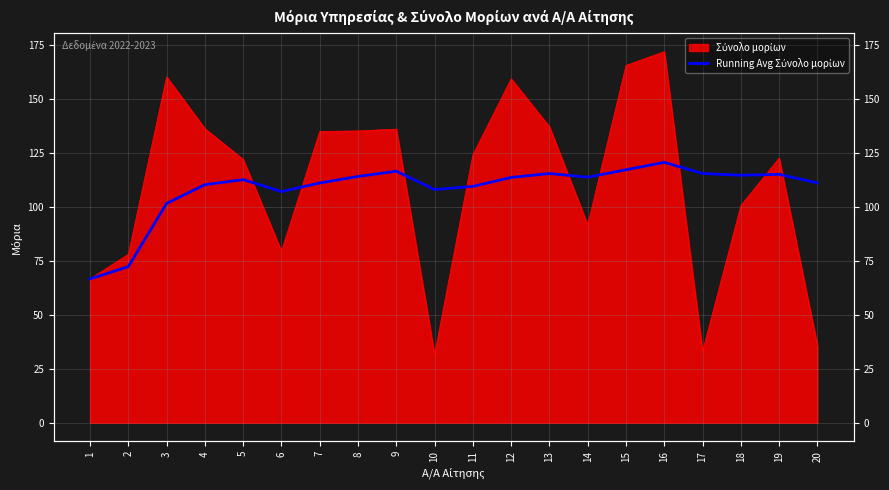

Does the chart display data point markers on the line(s)?

No